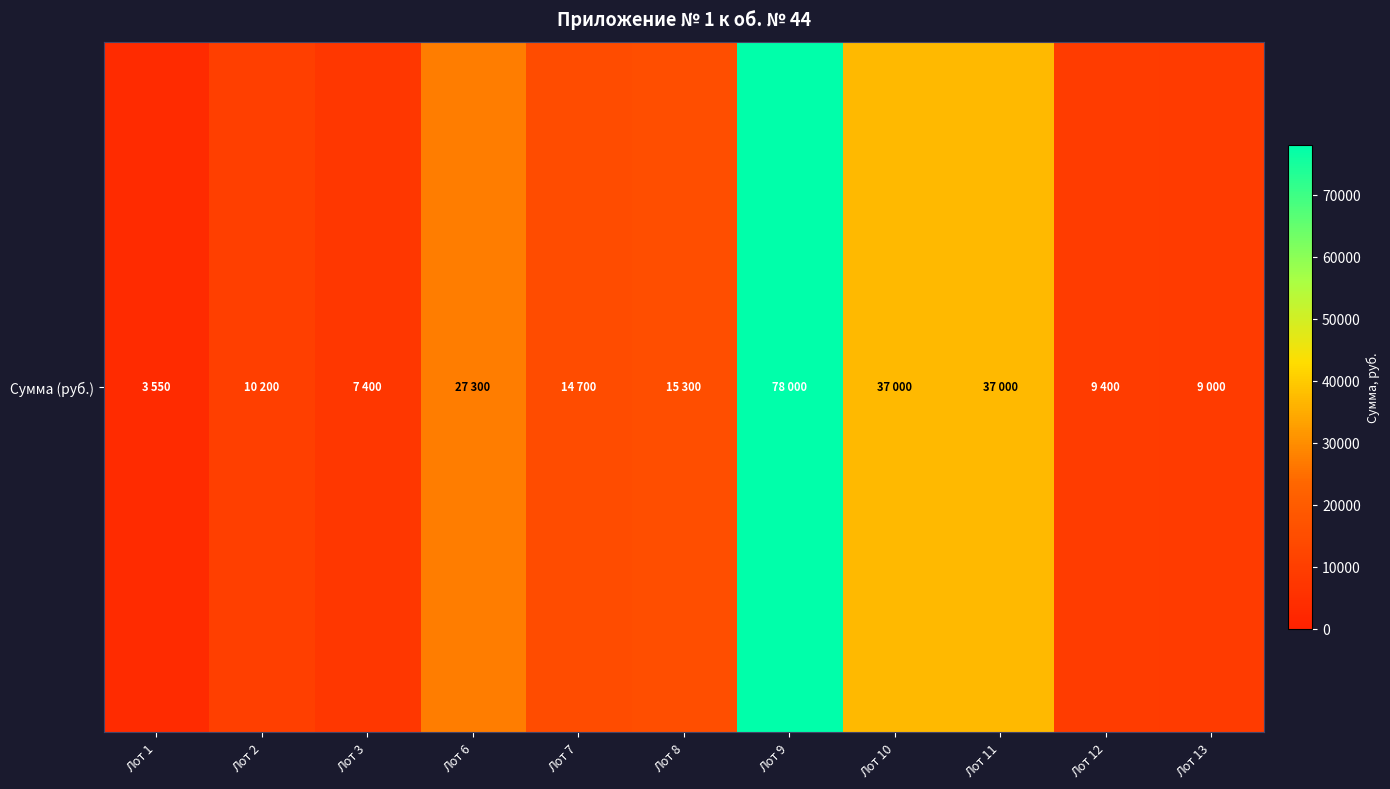

The value at Лот 7 is 14700. True or false?

True